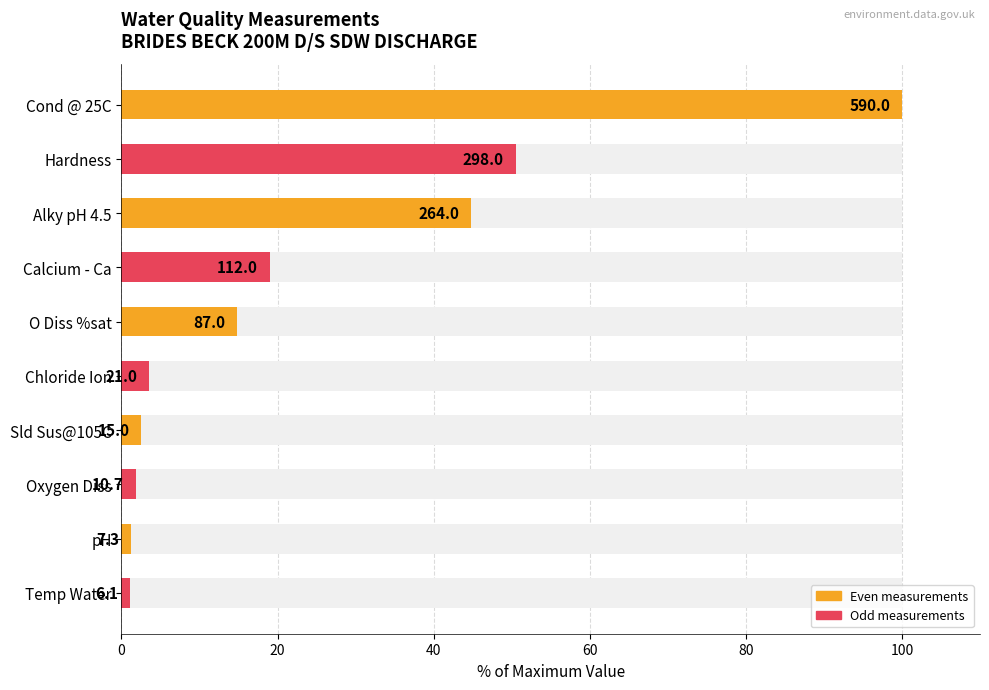

Reading right to left, transcribe all the data shown in this chart.

1.0	1.2	1.8	2.5	3.6	14.7	19.0	44.7	50.5	100.0